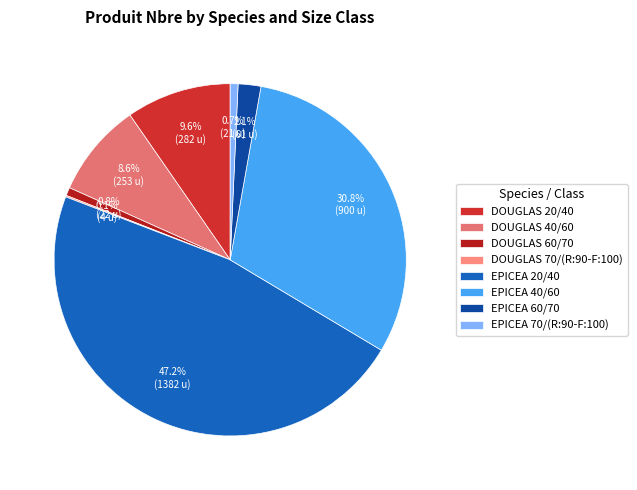

Which category has the biggest portion of the pie?

EPICEA 20/40